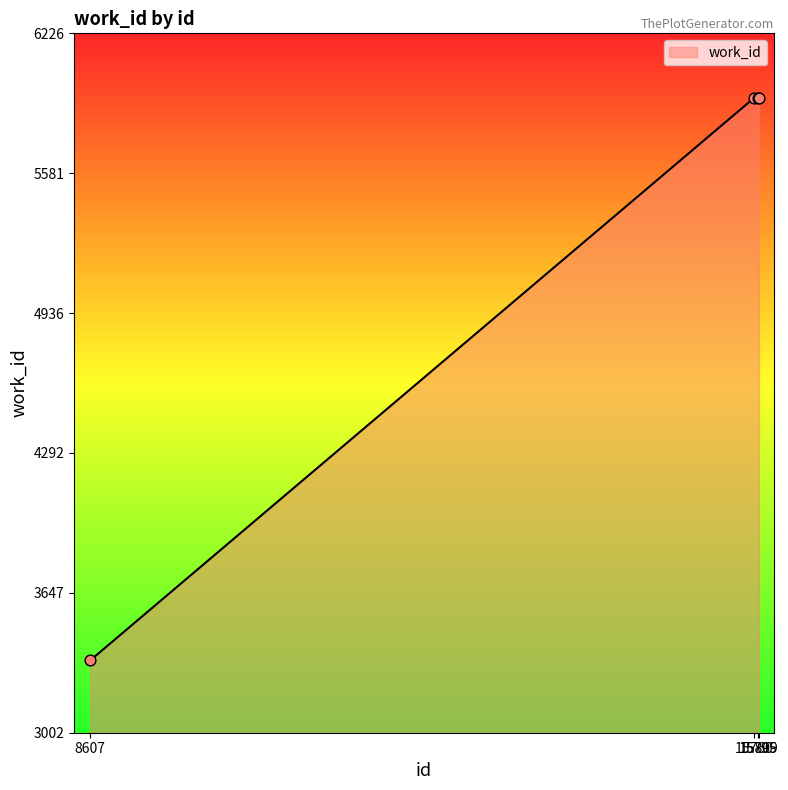

What is the smallest value displayed?

3336